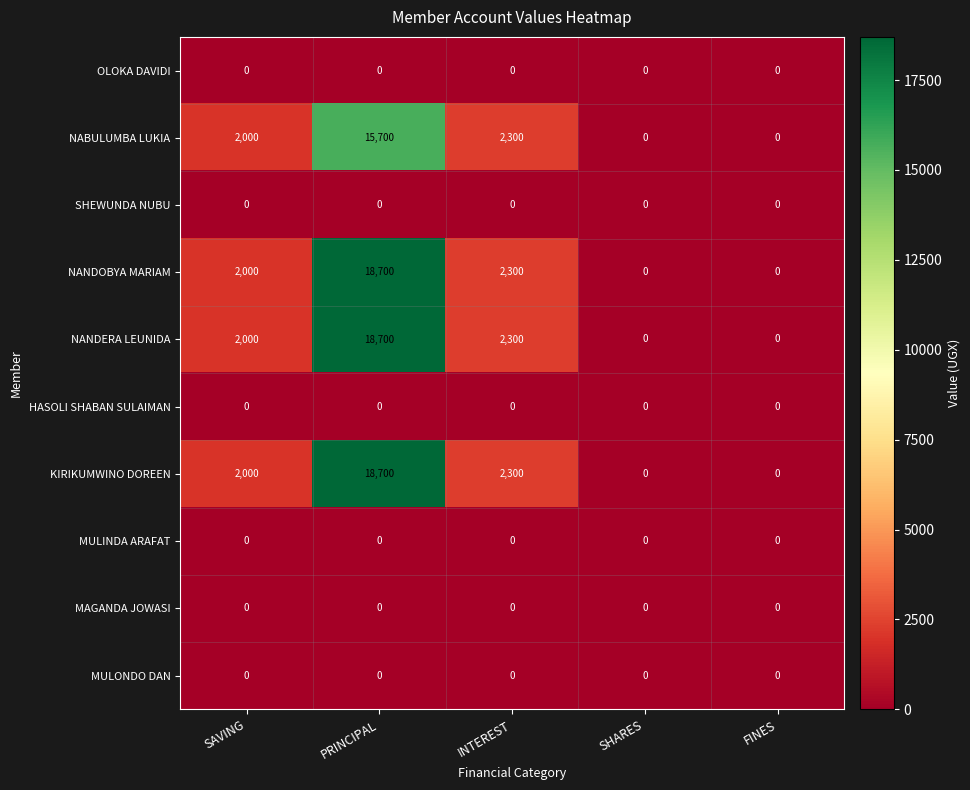

What is the spread (max minus min) of values at PRINCIPAL?

18700